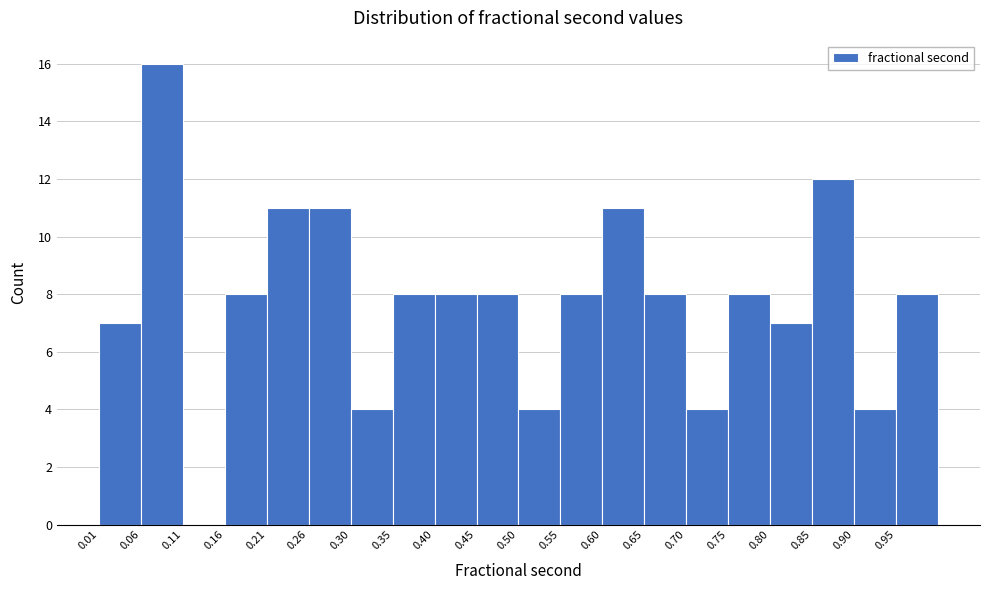

What is the height of the bar covering 0.700 to 0.750 on the x-axis? Neither the bar edges nor the heights are printed on the chart, so give them approximately, as read against the axes.

4